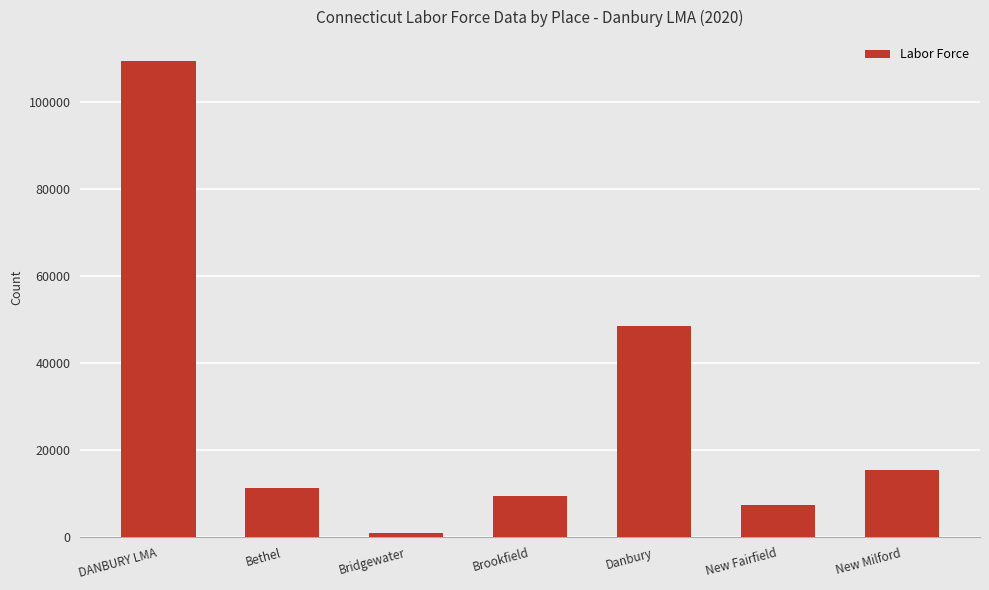

At which category does the chart reach its peak across all series?

DANBURY LMA